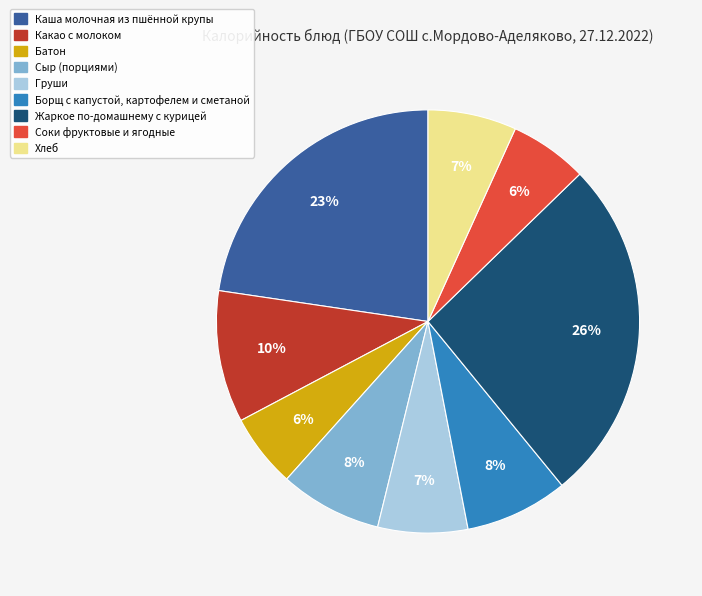

Do Каша молочная из пшённой крупы and Хлеб together represent more than half of the pie?

No